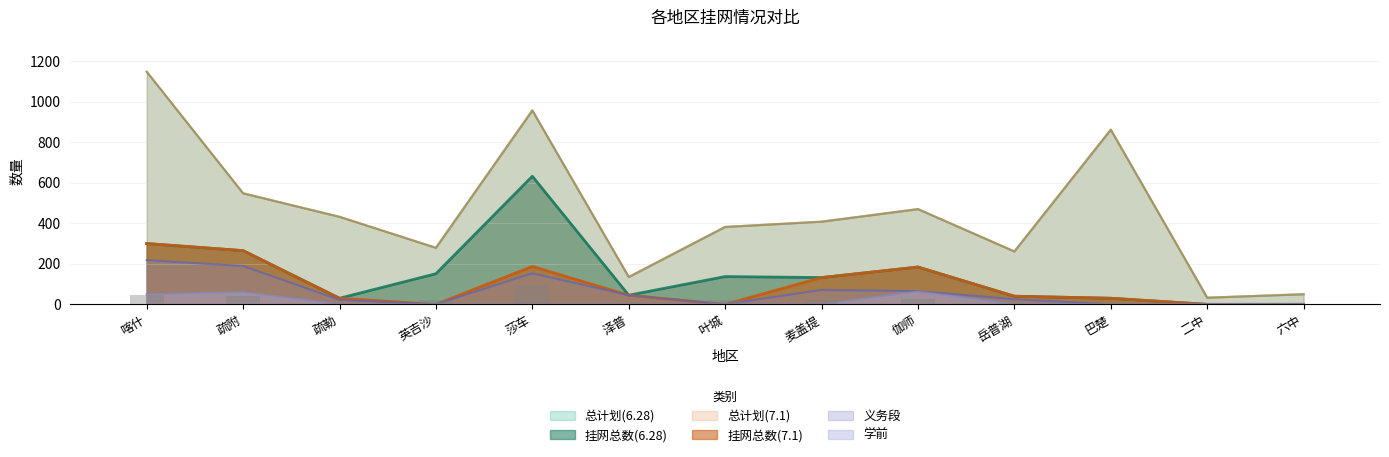

Is it true that 挂网总数(7.1) equals 265 at 疏附?

True